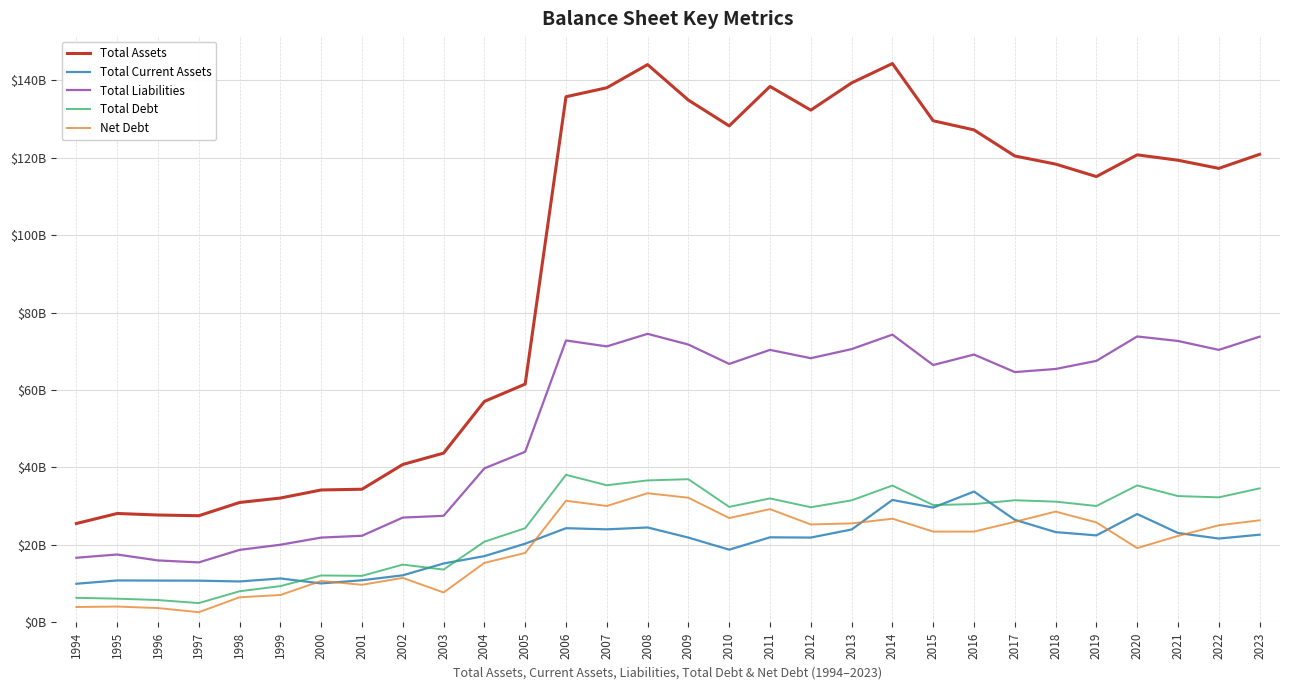

What are all the series names shown in the legend?

Total Assets, Total Current Assets, Total Liabilities, Total Debt, Net Debt